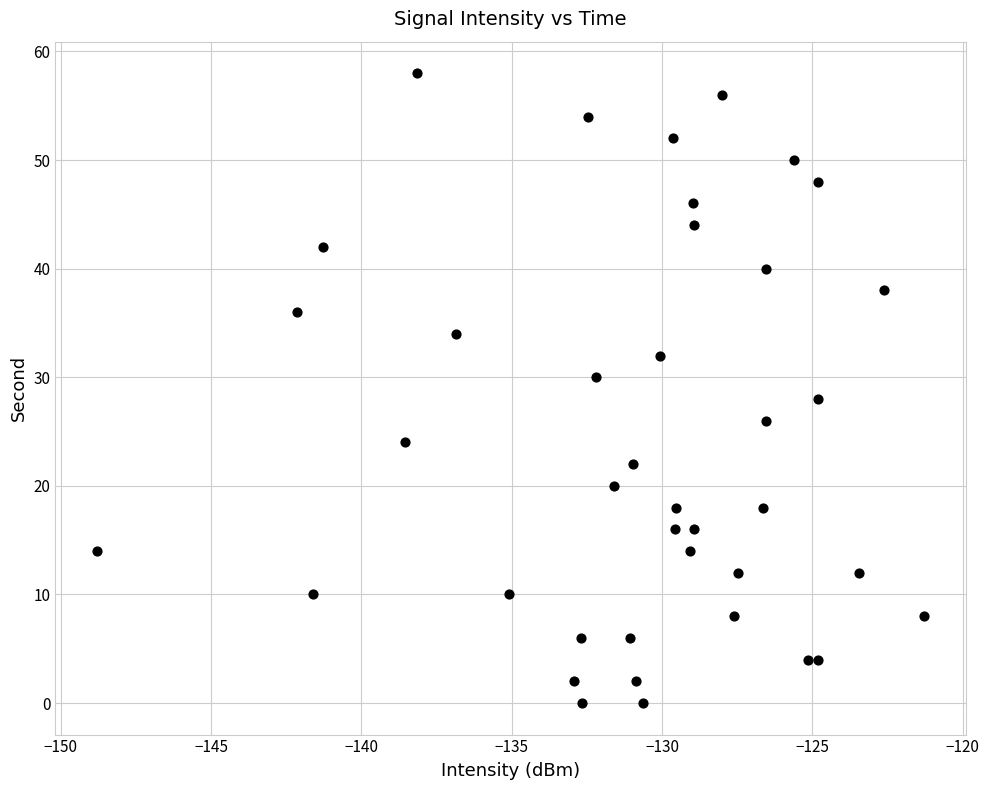

What is the range of Y values (max minus min)?

58